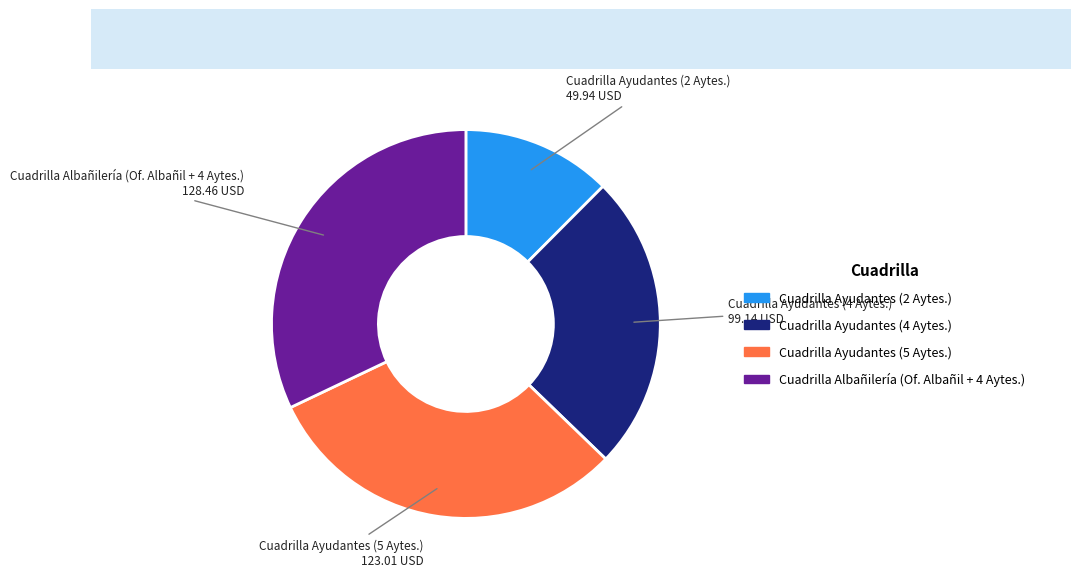

Is there any slice that represents more than half of the pie?

No